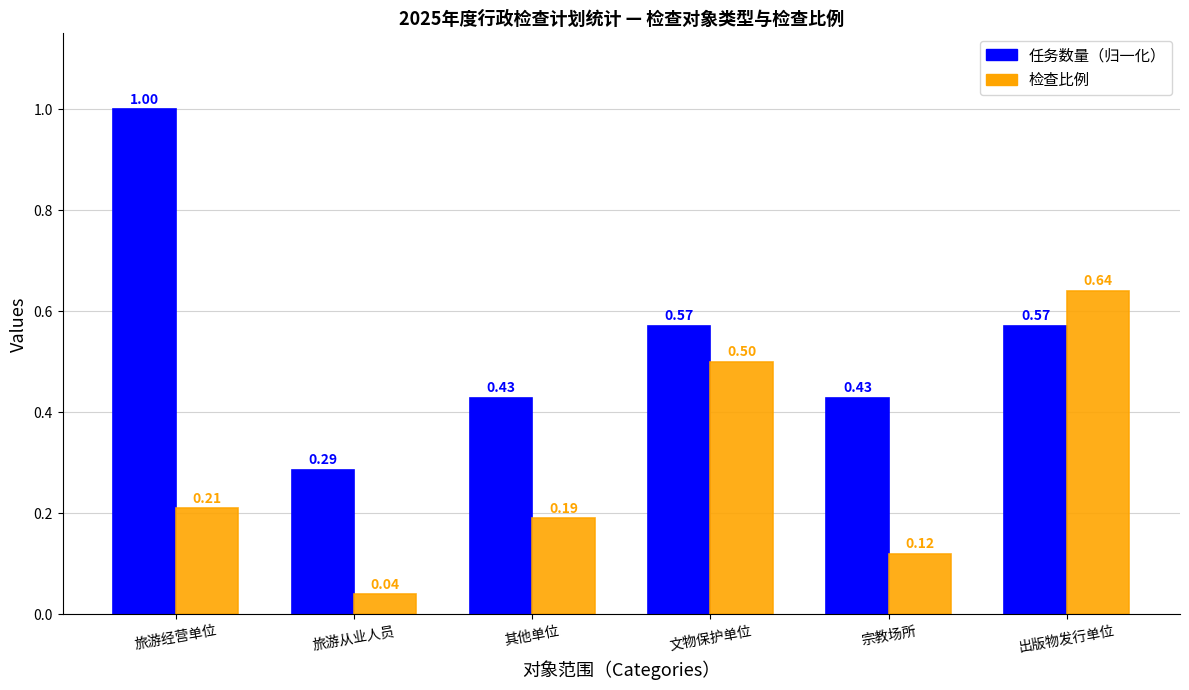

At which label is 任务数量（归一化） closest to 0?

旅游从业人员